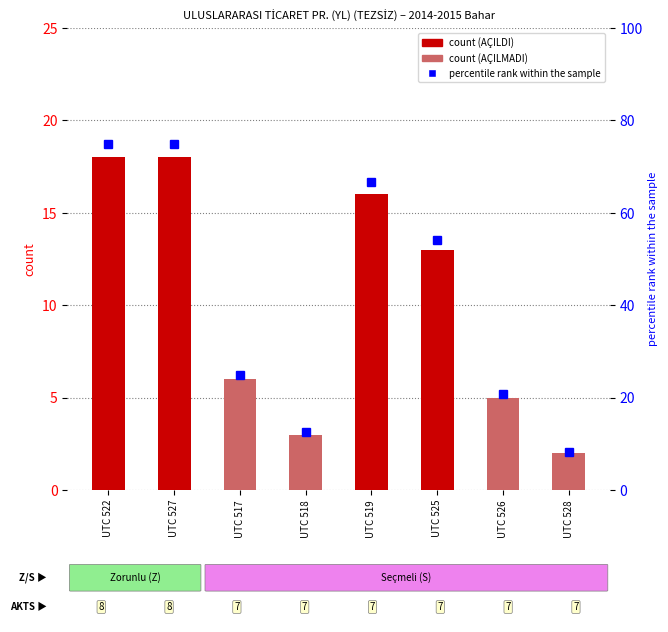

What value does the count series have at UTC 518?

3.0